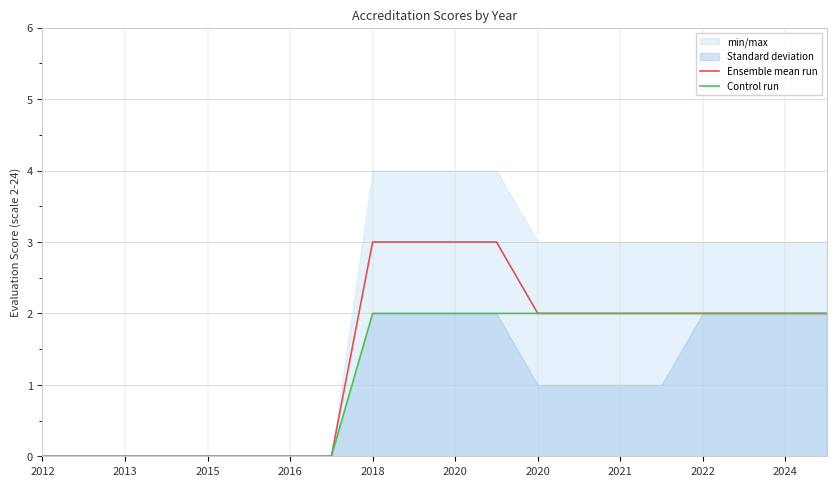

True or false: Ensemble mean run and Control run cross at least once.

False